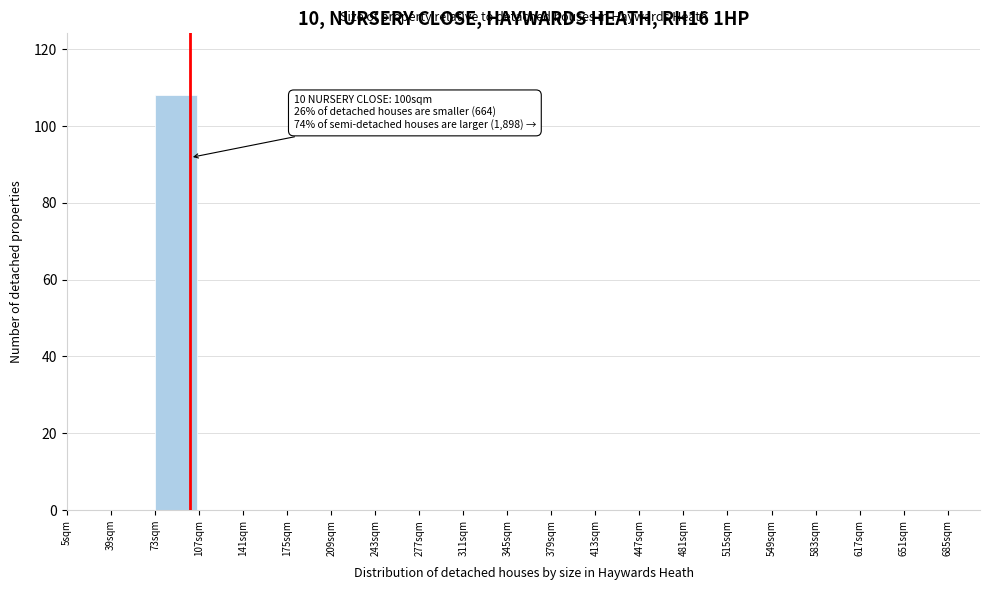

Over which range of the x-axis is the bar tallest?

73 to 107